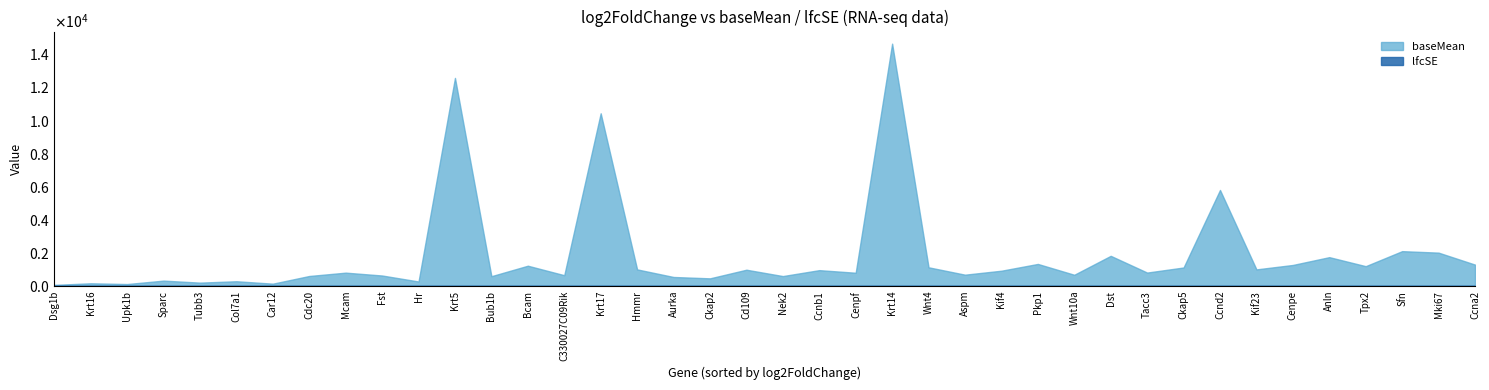

Which series has the largest range (max minus min)?

baseMean